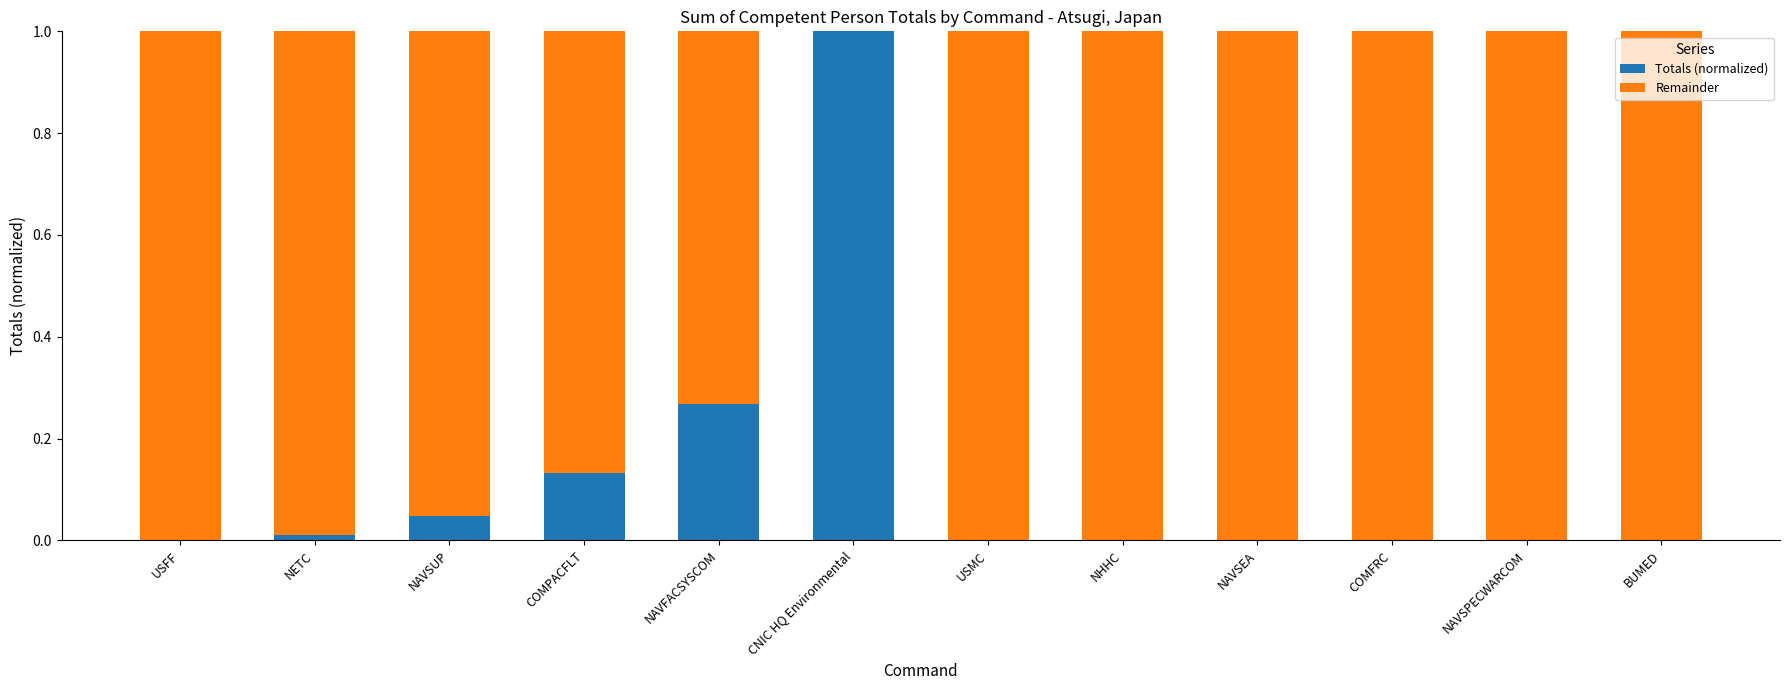

The Totals (normalized) series shows 1.4 at CNIC HQ Environmental. True or false?

False